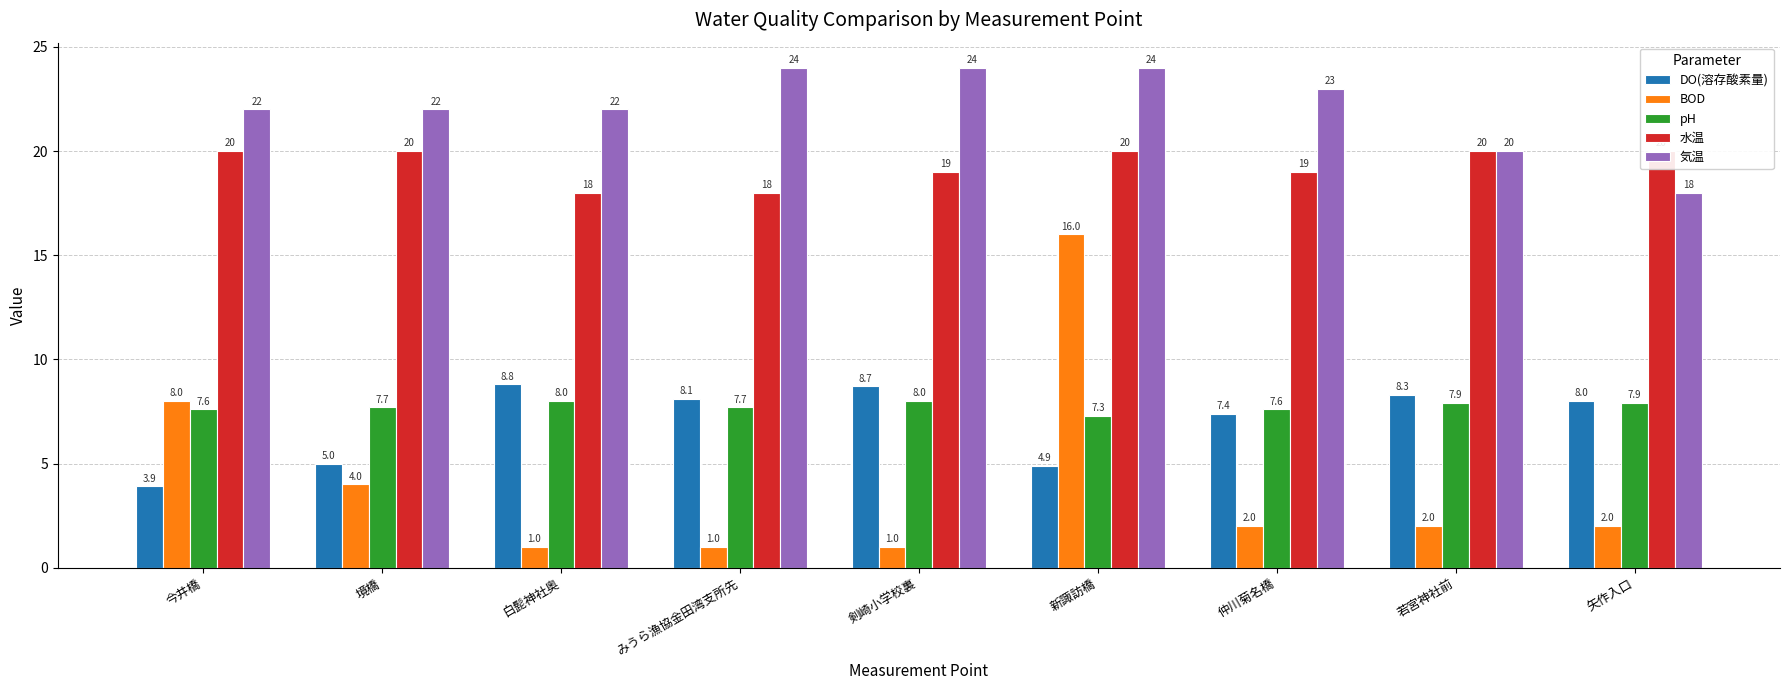

Which category has the highest value in the DO(溶存酸素量) series?

白髭神社奥